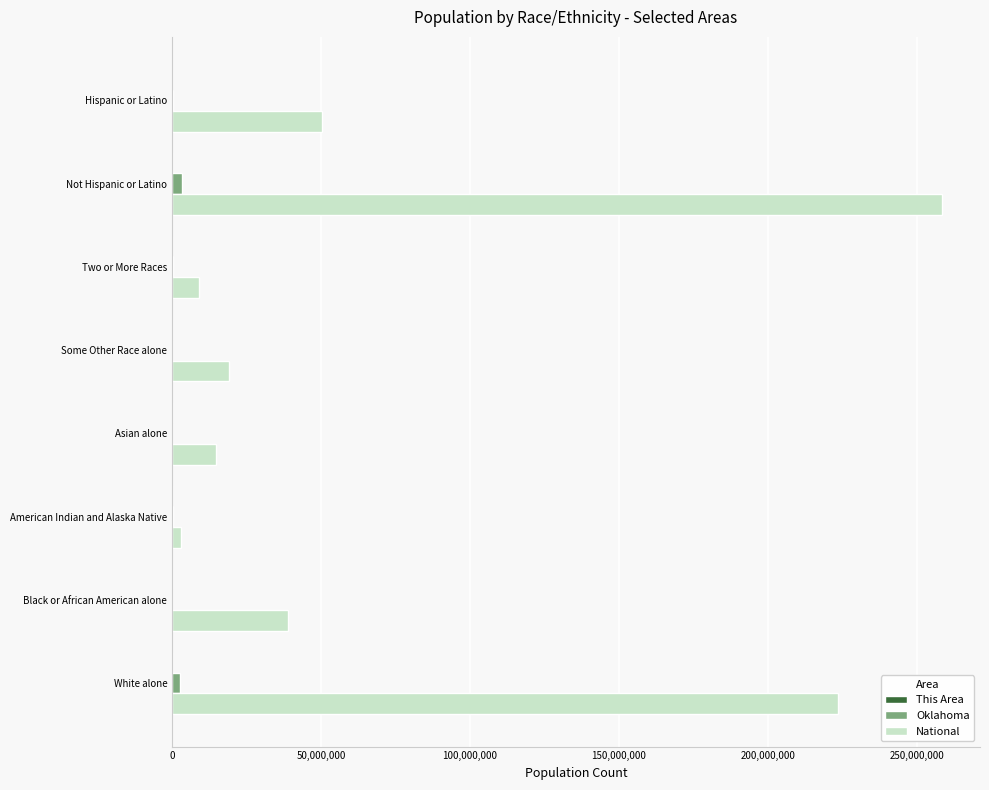

What is the maximum value for National?

258267944